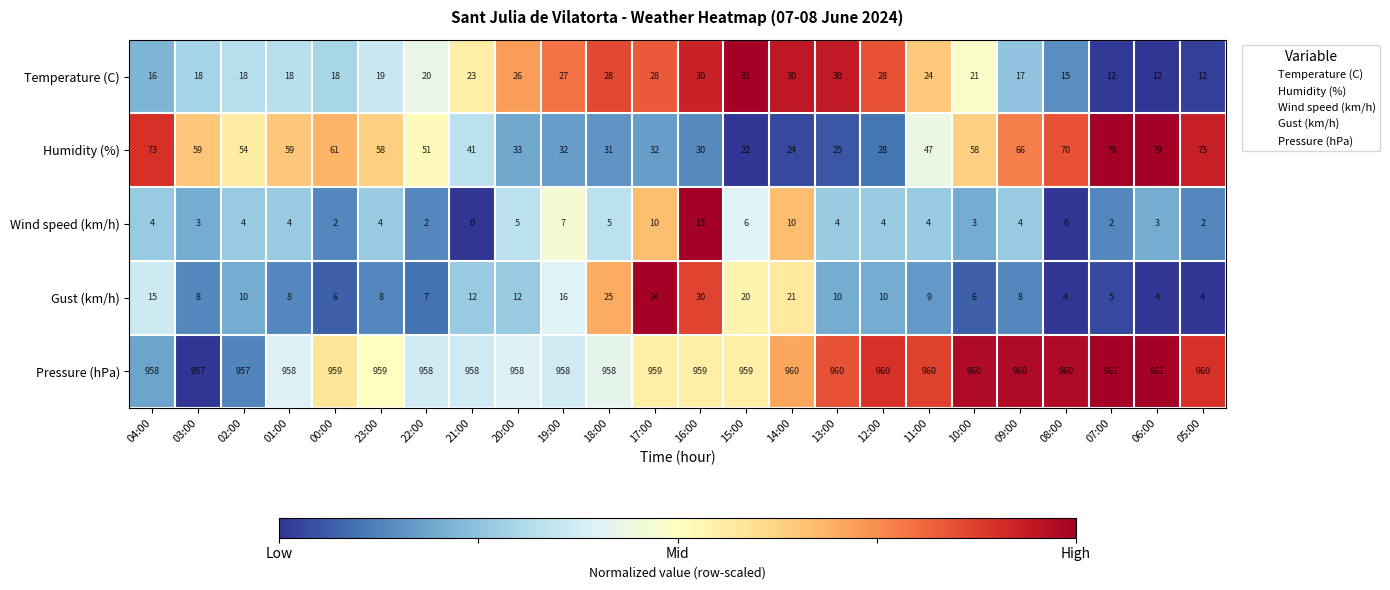

Rank the series by their maximum value, from lowest to highest.

Wind speed (km/h), Temperature (C), Gust (km/h), Humidity (%), Pressure (hPa)